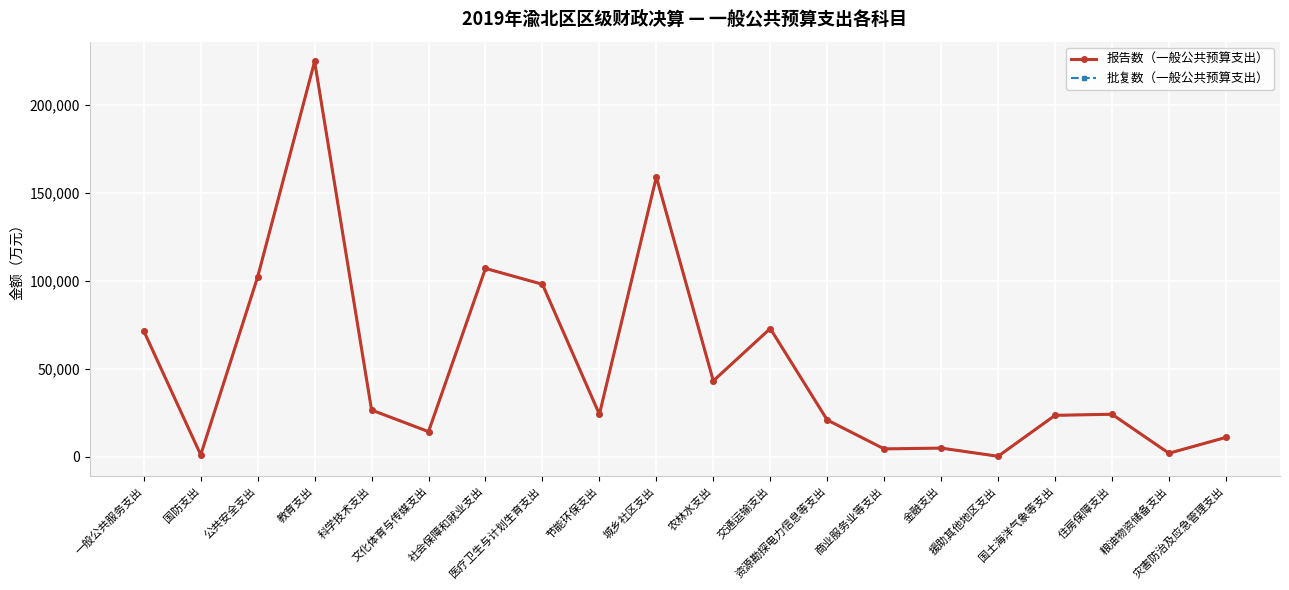

True or false: 报告数（一般公共预算支出） and 批复数（一般公共预算支出） cross at least once.

False